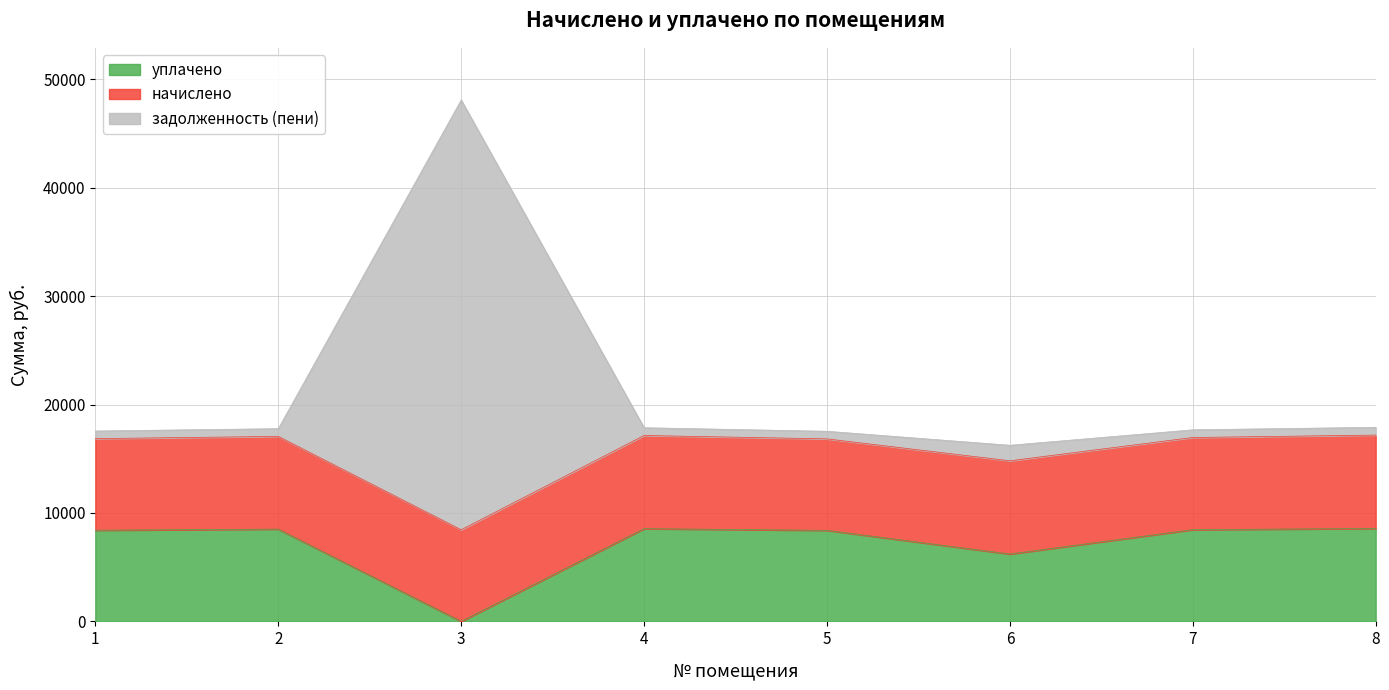

What is the highest value of the уплачено series?

8571.2